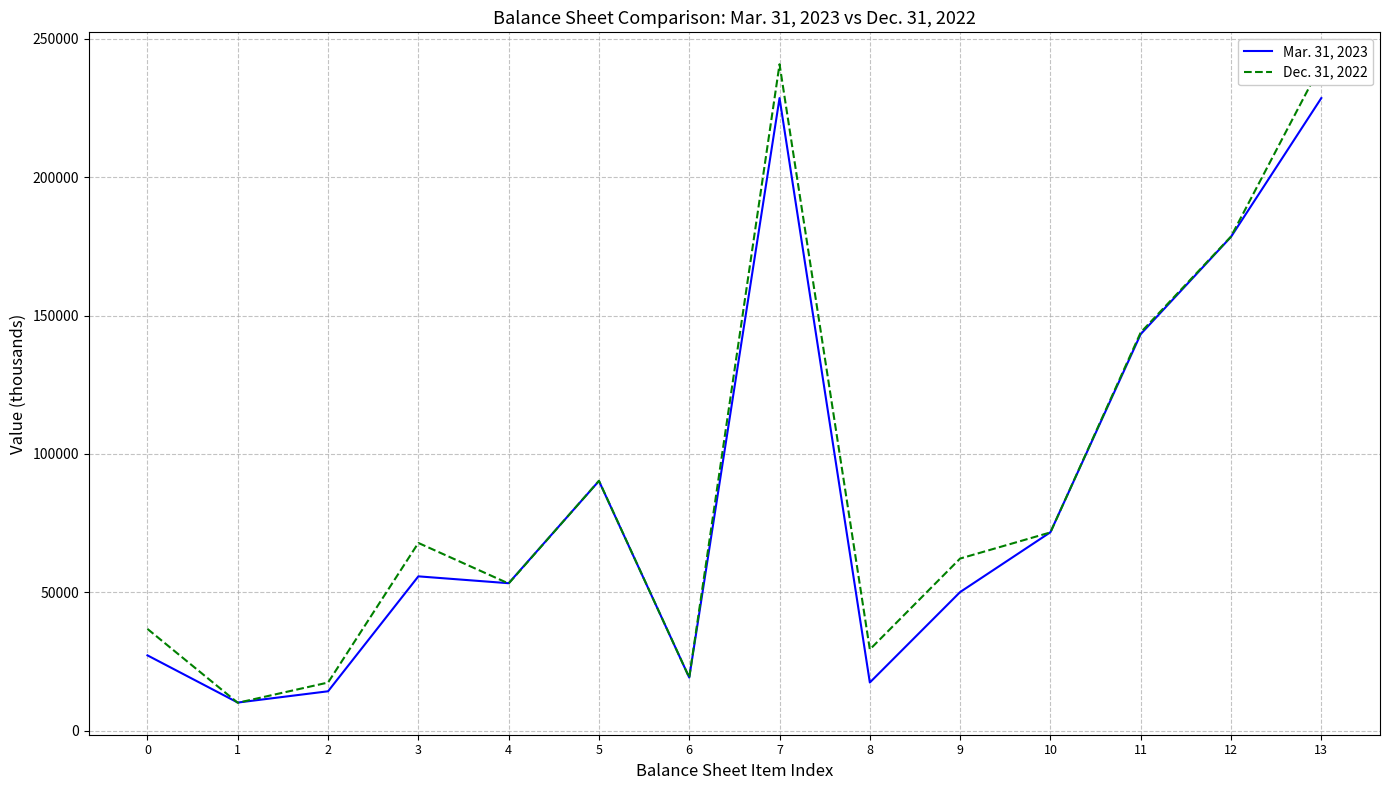

What is the smallest value displayed?

10123